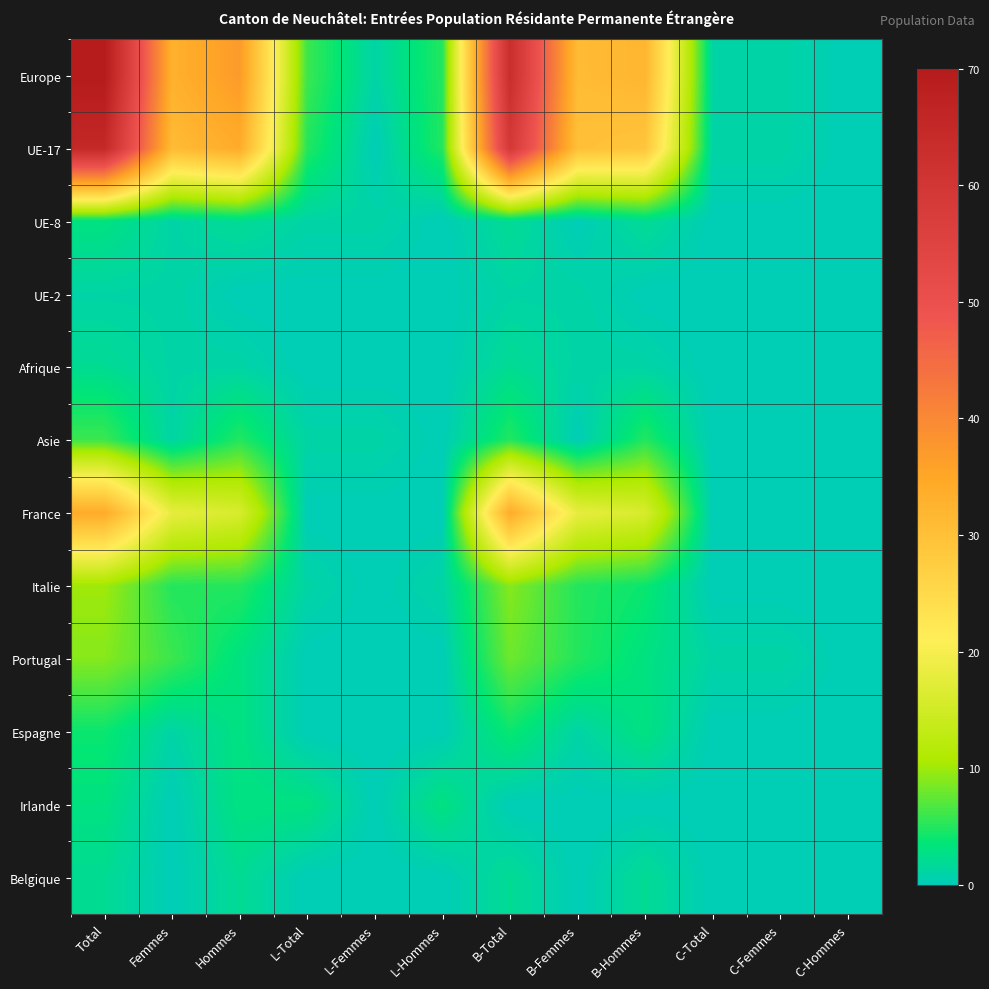

Reading left to right, what are all the values shown in this chart?

Europe: Total=70	Femmes=33	Hommes=37	L-Total=6	L-Femmes=1	L-Hommes=5	B-Total=63	B-Femmes=31	B-Hommes=32	C-Total=1	C-Femmes=1	C-Hommes=0
UE-17: Total=65	Femmes=31	Hommes=34	L-Total=5	L-Femmes=0	L-Hommes=5	B-Total=59	B-Femmes=30	B-Hommes=29	C-Total=1	C-Femmes=1	C-Hommes=0
UE-8: Total=3	Femmes=1	Hommes=2	L-Total=1	L-Femmes=1	L-Hommes=0	B-Total=2	B-Femmes=0	B-Hommes=2	C-Total=0	C-Femmes=0	C-Hommes=0
UE-2: Total=1	Femmes=1	Hommes=0	L-Total=0	L-Femmes=0	L-Hommes=0	B-Total=1	B-Femmes=1	B-Hommes=0	C-Total=0	C-Femmes=0	C-Hommes=0
Afrique: Total=2	Femmes=1	Hommes=1	L-Total=0	L-Femmes=0	L-Hommes=0	B-Total=2	B-Femmes=1	B-Hommes=1	C-Total=0	C-Femmes=0	C-Hommes=0
Asie: Total=6	Femmes=1	Hommes=5	L-Total=1	L-Femmes=1	L-Hommes=0	B-Total=5	B-Femmes=0	B-Hommes=5	C-Total=0	C-Femmes=0	C-Hommes=0
France: Total=34	Femmes=18	Hommes=16	L-Total=0	L-Femmes=0	L-Hommes=0	B-Total=34	B-Femmes=18	B-Hommes=16	C-Total=0	C-Femmes=0	C-Hommes=0
Italie: Total=10	Femmes=5	Hommes=5	L-Total=1	L-Femmes=0	L-Hommes=1	B-Total=9	B-Femmes=5	B-Hommes=4	C-Total=0	C-Femmes=0	C-Hommes=0
Portugal: Total=9	Femmes=6	Hommes=3	L-Total=0	L-Femmes=0	L-Hommes=0	B-Total=8	B-Femmes=5	B-Hommes=3	C-Total=1	C-Femmes=1	C-Hommes=0
Espagne: Total=4	Femmes=1	Hommes=3	L-Total=0	L-Femmes=0	L-Hommes=0	B-Total=4	B-Femmes=1	B-Hommes=3	C-Total=0	C-Femmes=0	C-Hommes=0
Irlande: Total=3	Femmes=0	Hommes=3	L-Total=3	L-Femmes=0	L-Hommes=3	B-Total=0	B-Femmes=0	B-Hommes=0	C-Total=0	C-Femmes=0	C-Hommes=0
Belgique: Total=2	Femmes=0	Hommes=2	L-Total=0	L-Femmes=0	L-Hommes=0	B-Total=2	B-Femmes=0	B-Hommes=2	C-Total=0	C-Femmes=0	C-Hommes=0